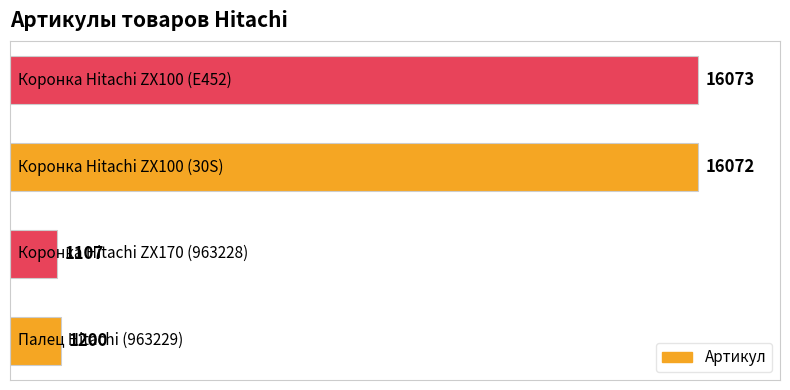

What is the greatest value displayed?

16073